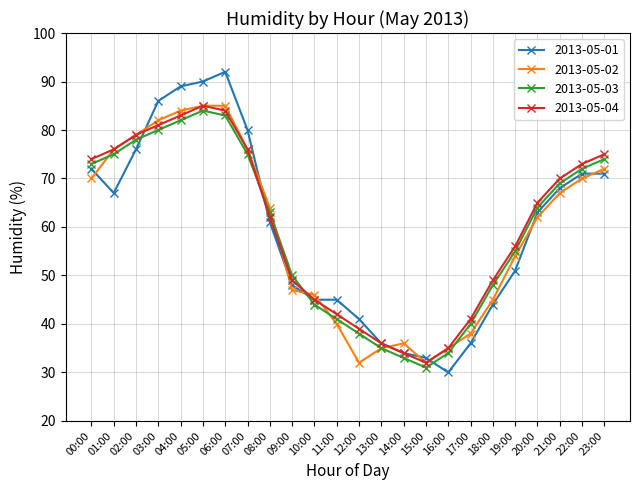

What is the label of the 5th point from the left?

04:00